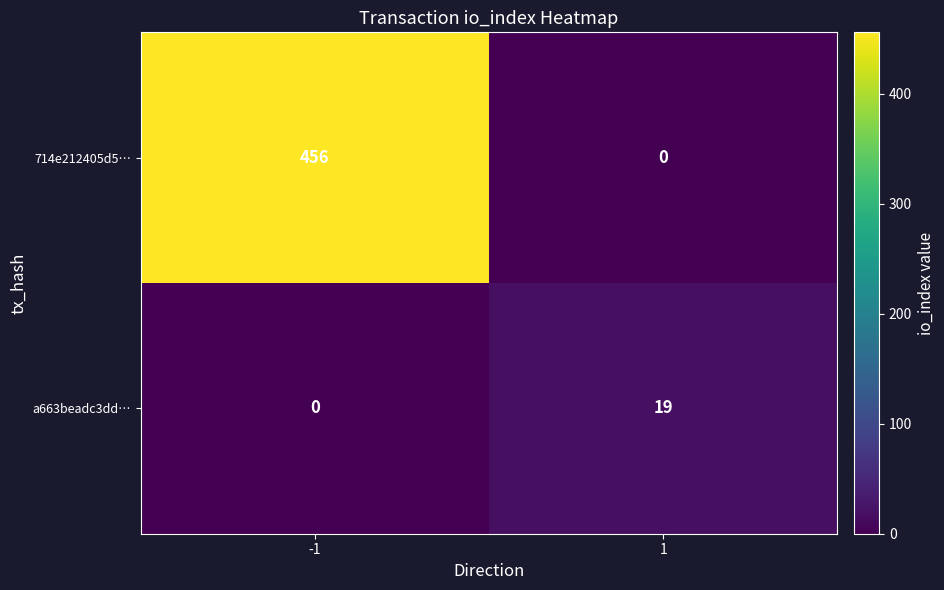

What is the difference between the highest and lowest values at -1?

456